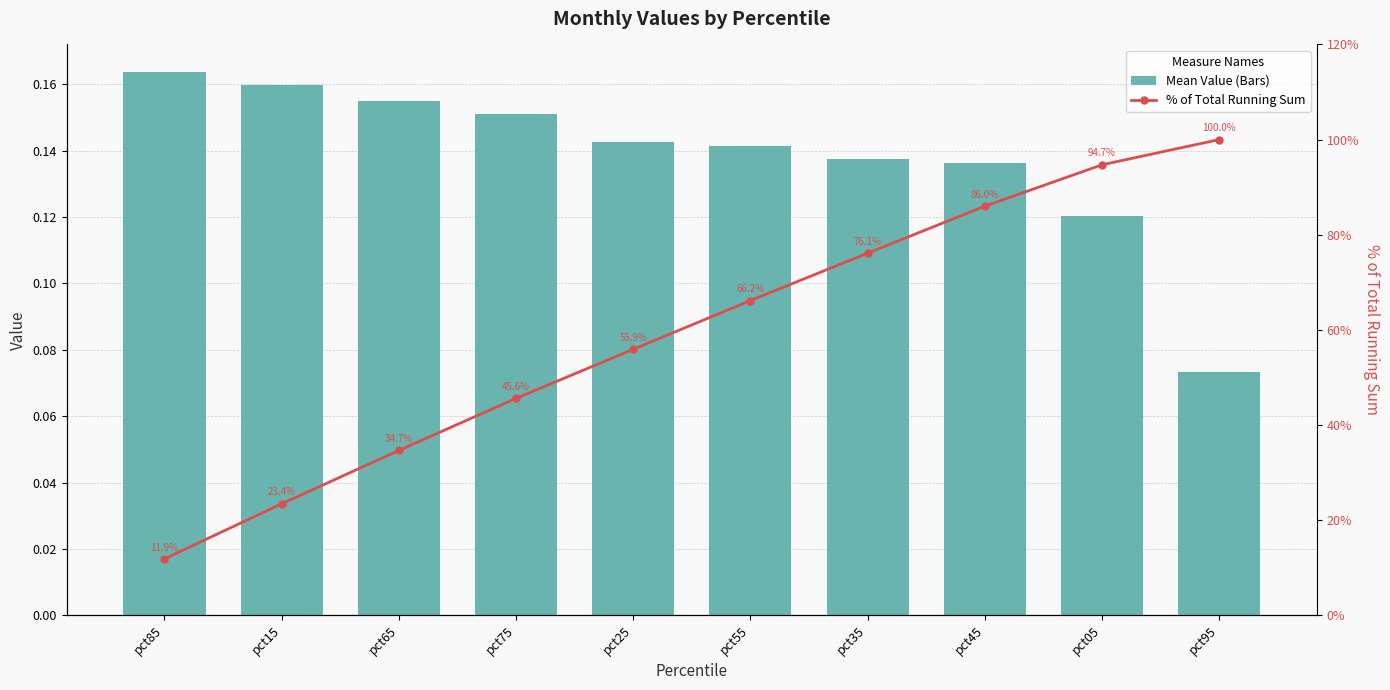

At which category is the sum across all series the highest?

pct95